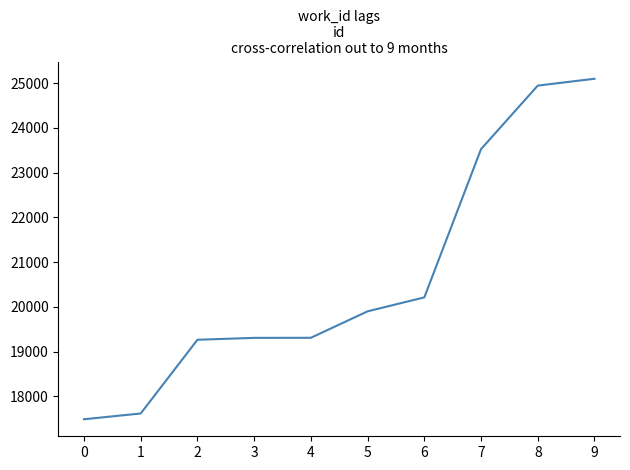

Between 8 and 7, which is larger?

8